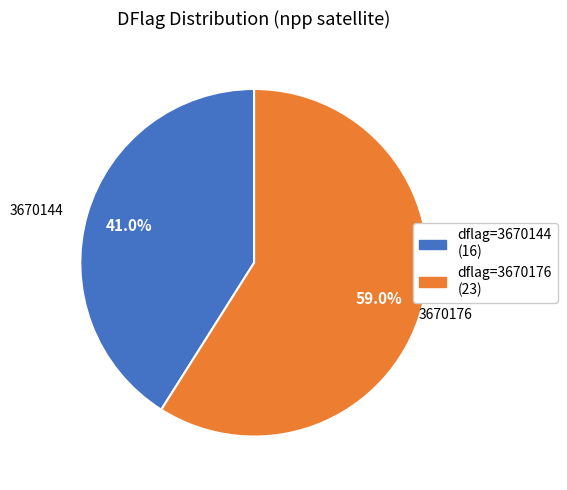

Is there a majority slice in this chart?

Yes